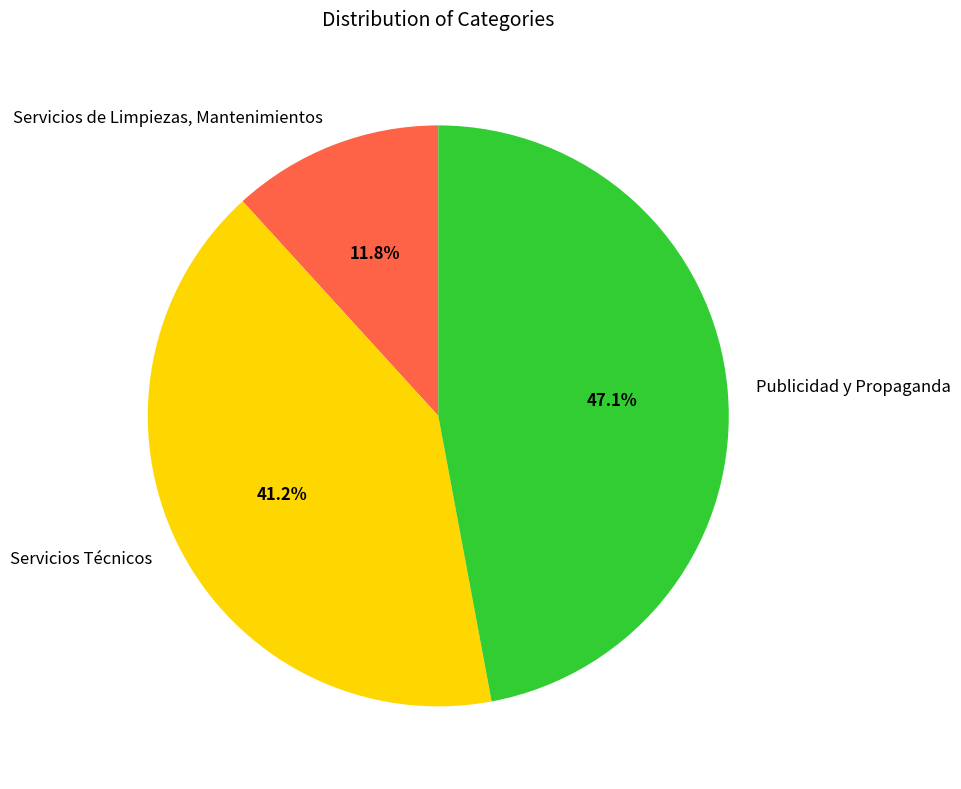

Which slice is the smallest?

Servicios de Limpiezas, Mantenimientos